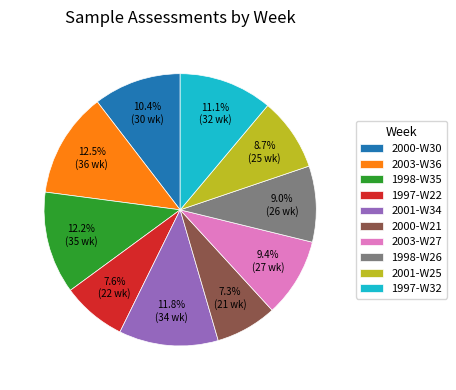

Does 2003-W27 represent more than half of the total?

No